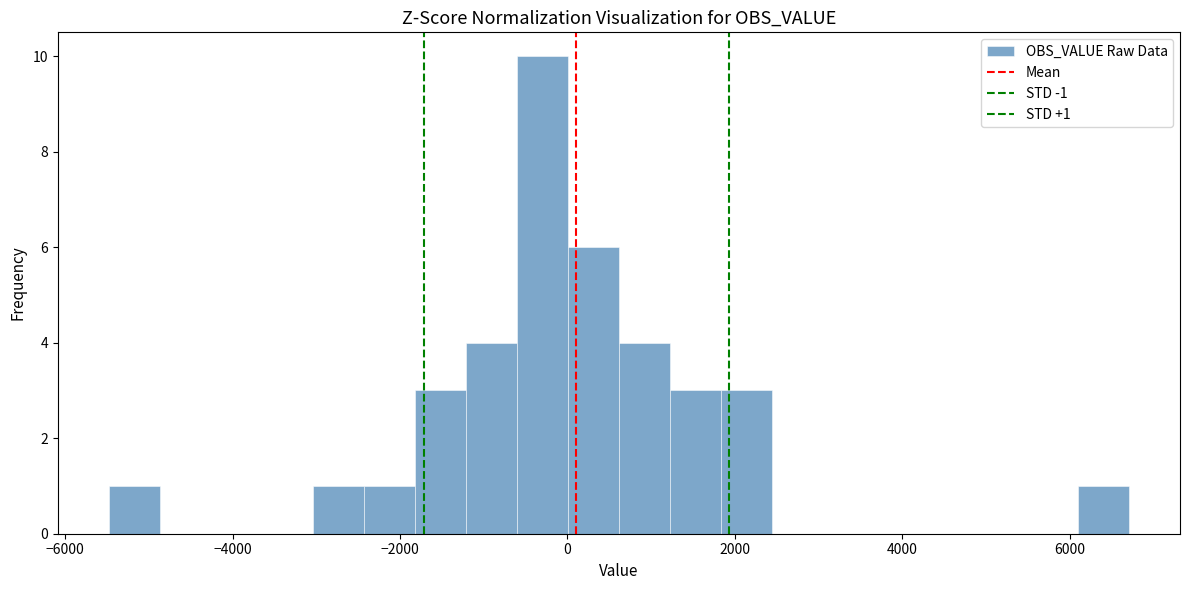

Around what value on the x-axis is the tallest bar? Give the approximate position of its centre, as read against the axis.

-200